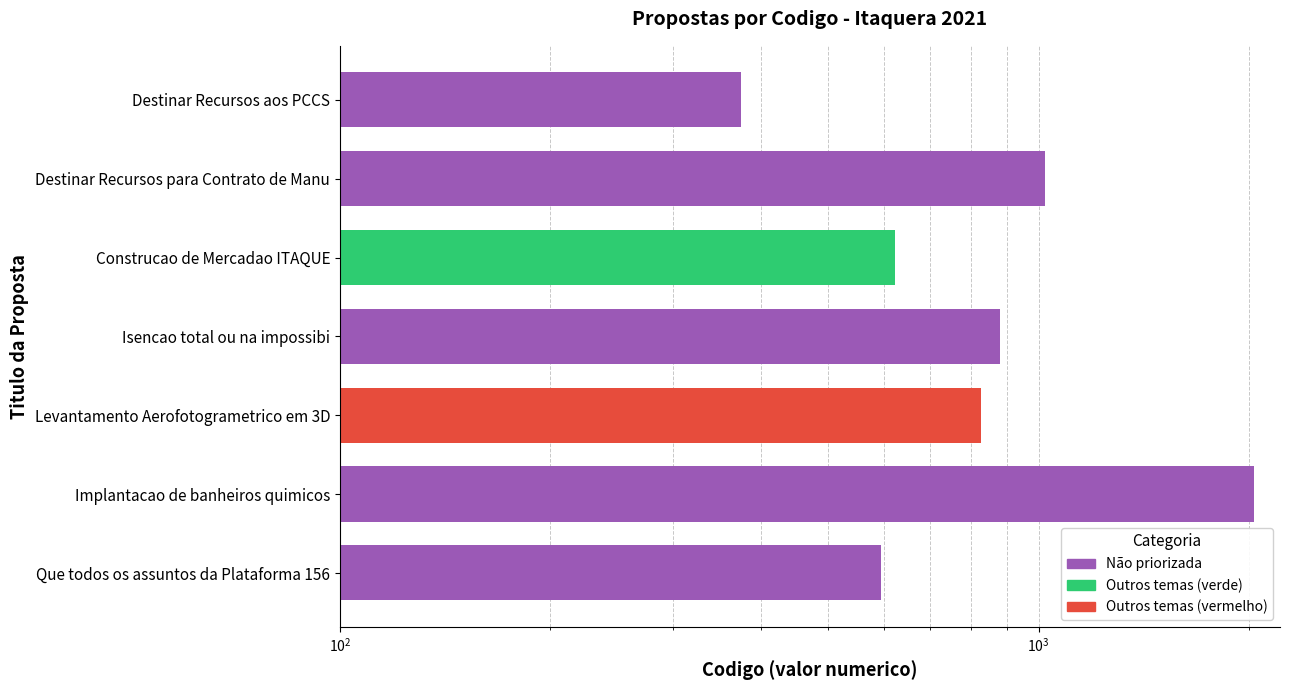

What is the approximate value at Que todos os assuntos da Plataforma 156, to the nearest 50?

600